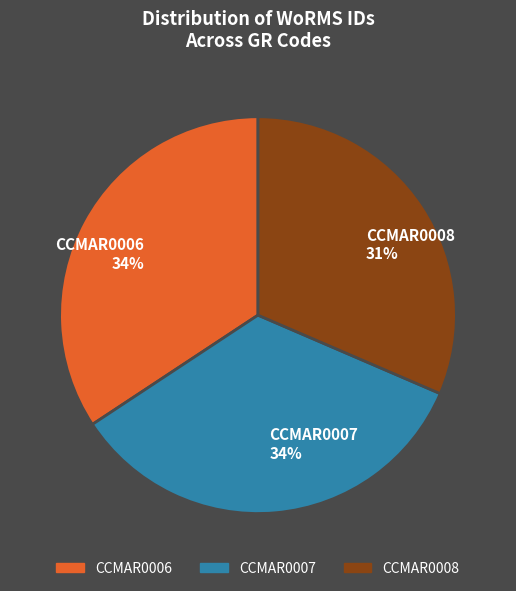

How many segments does this pie chart have?

3